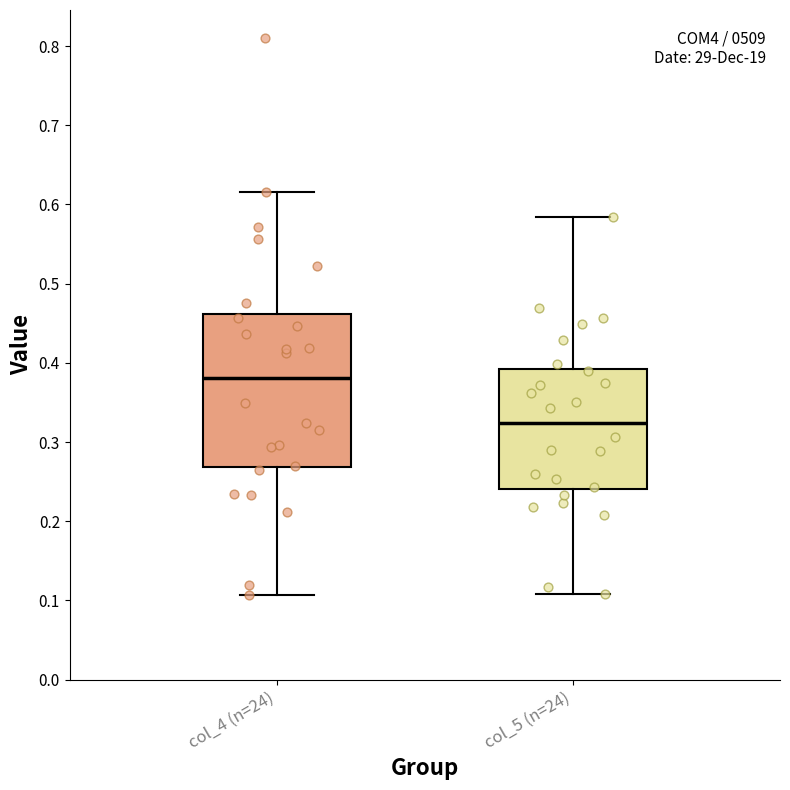

Where is the lower edge of the box for col_4 (n=24) on the y-axis? The values are not printed on the chart, so give them approximately, as read against the axis.

0.27